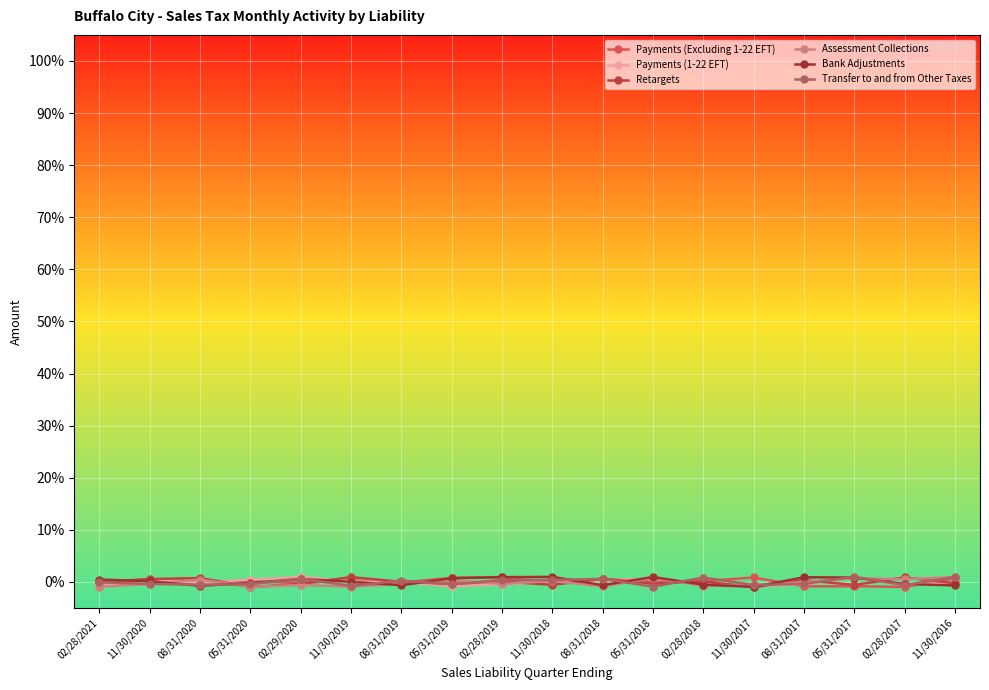

At which label does Payments (Excluding 1-22 EFT) first exceed 0?

02/28/2021